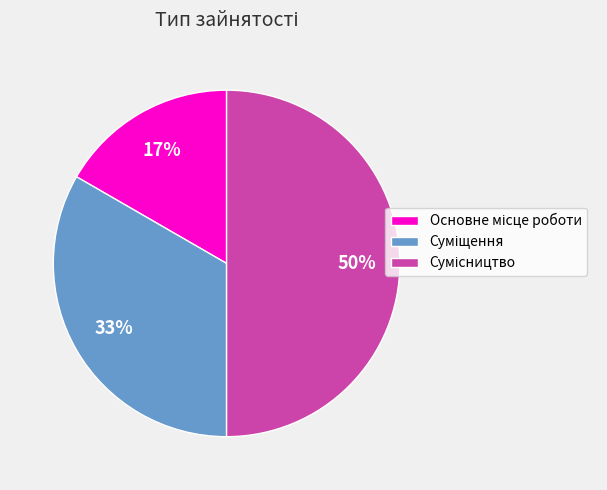

To the nearest percent, what is the average slice percentage?

33%